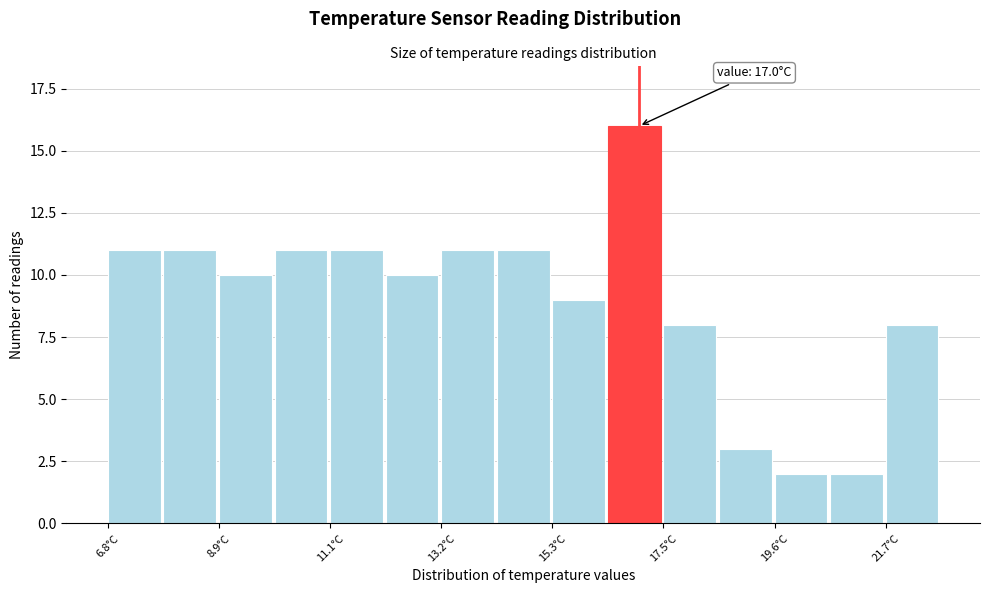

Around what value on the x-axis is the tallest bar? Give the approximate position of its centre, as read against the axis.

17.0